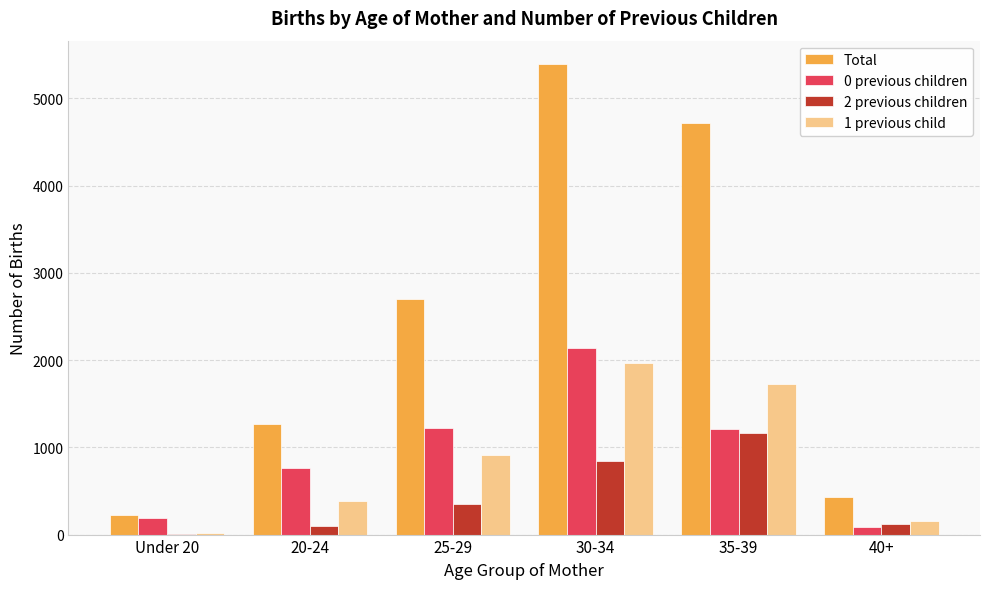

What is the greatest value displayed?

5391